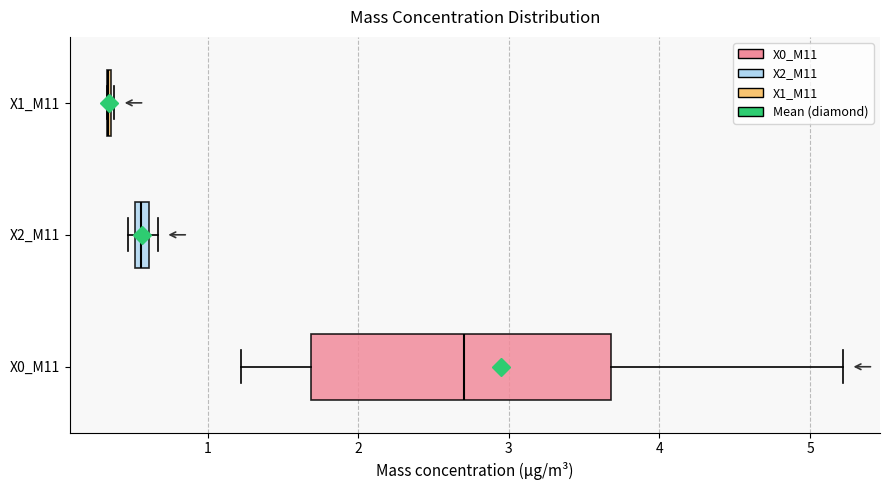

Where is the right edge of the box for X0_M11 on the x-axis? The values are not printed on the chart, so give them approximately, as read against the axis.

3.7